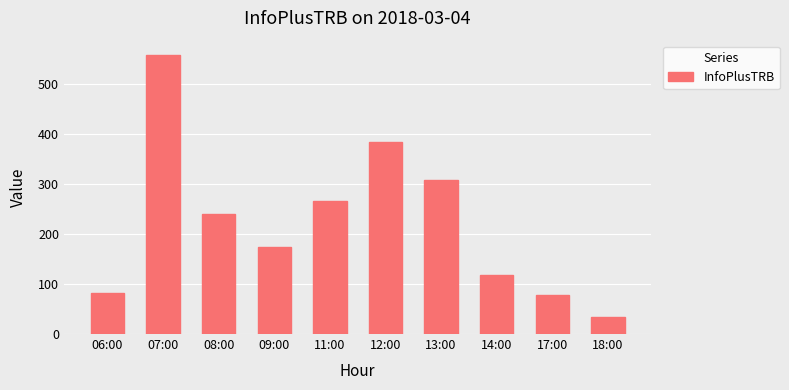

At which category does the chart reach its minimum across all series?

18:00